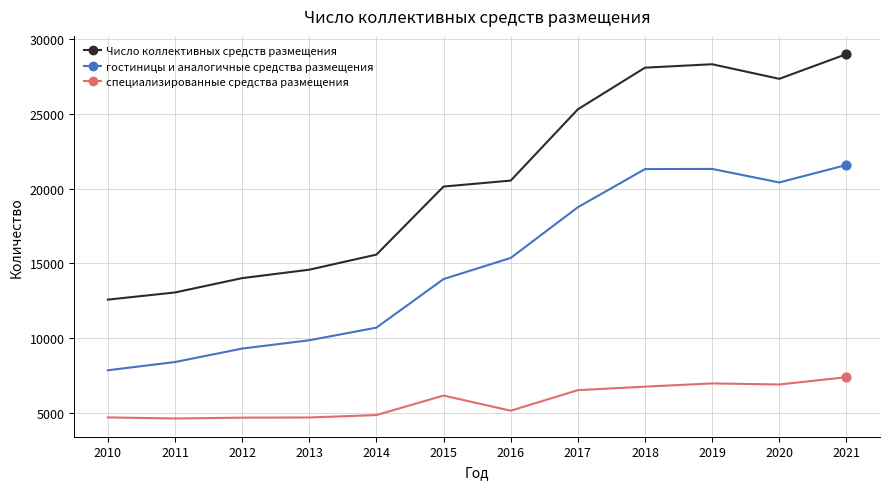

What is the total value across all series at 2013?

29166